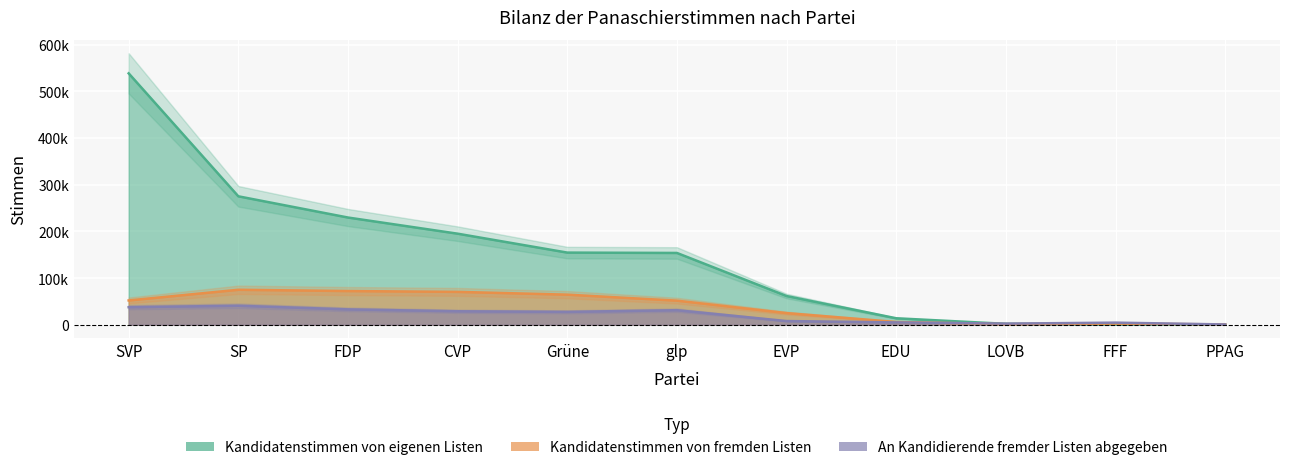

What is the total value across all series at CVP?

294191